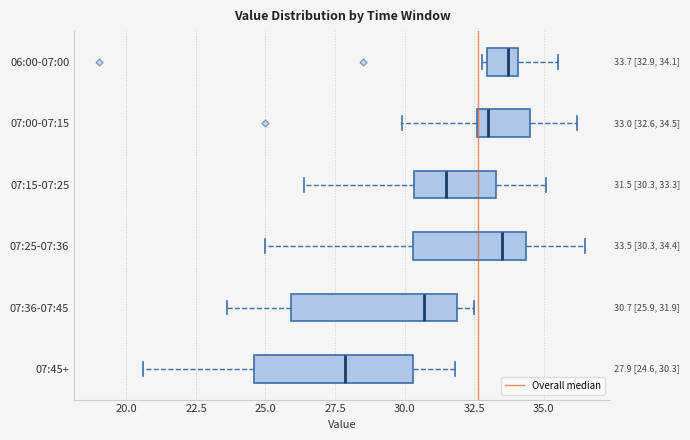

Which box's median line is the furthest to the left?

07:45+